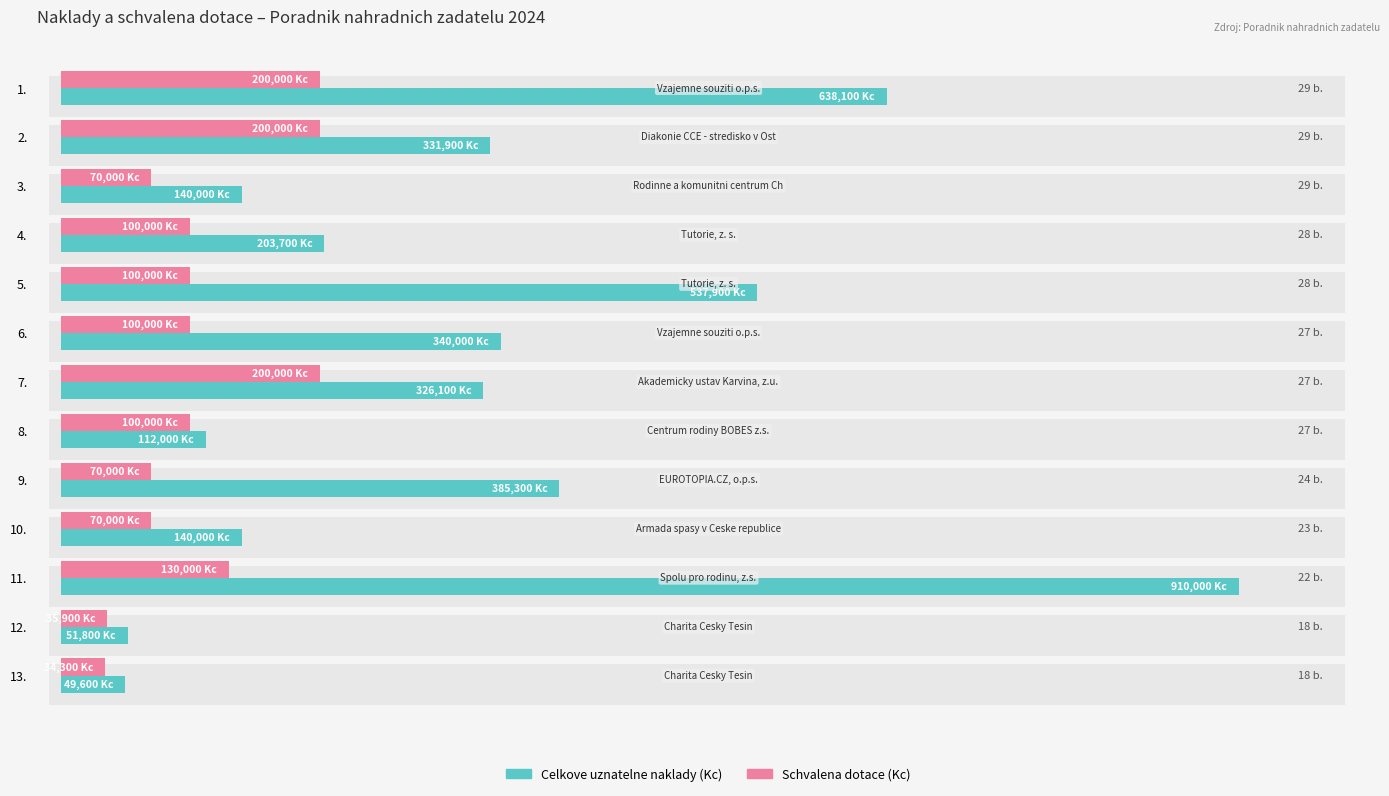

Read the Schvalena dotace (Kc) value at 7., to the nearest 50.

200000